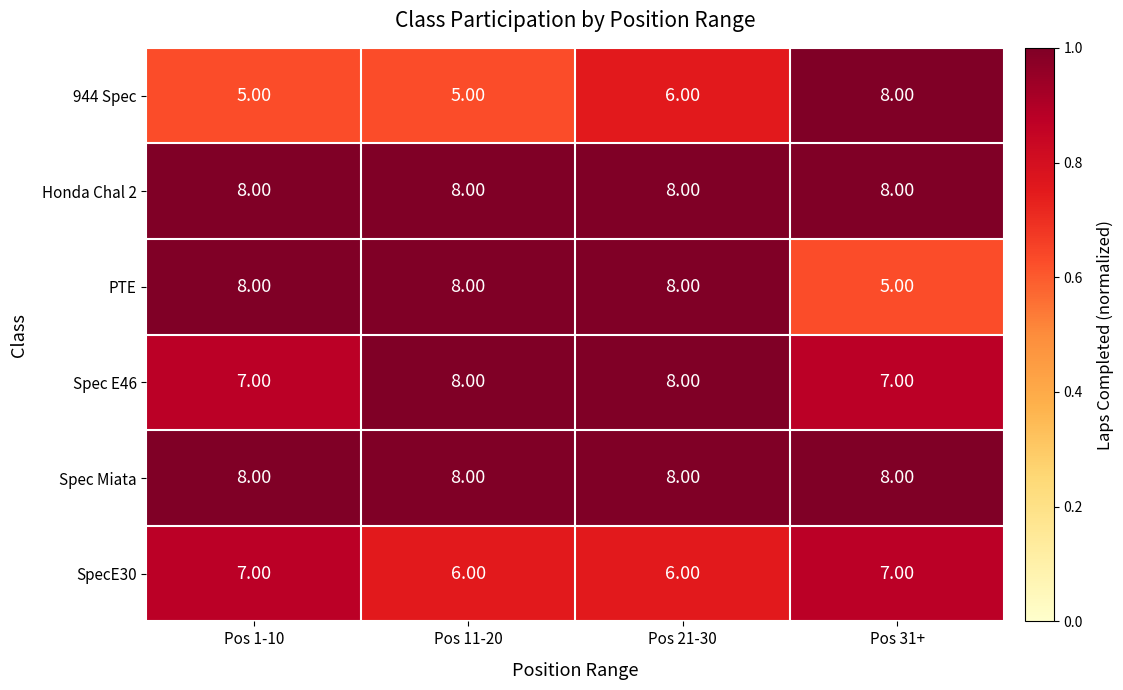

What is the difference between the highest and lowest values at Pos 1-10?

3